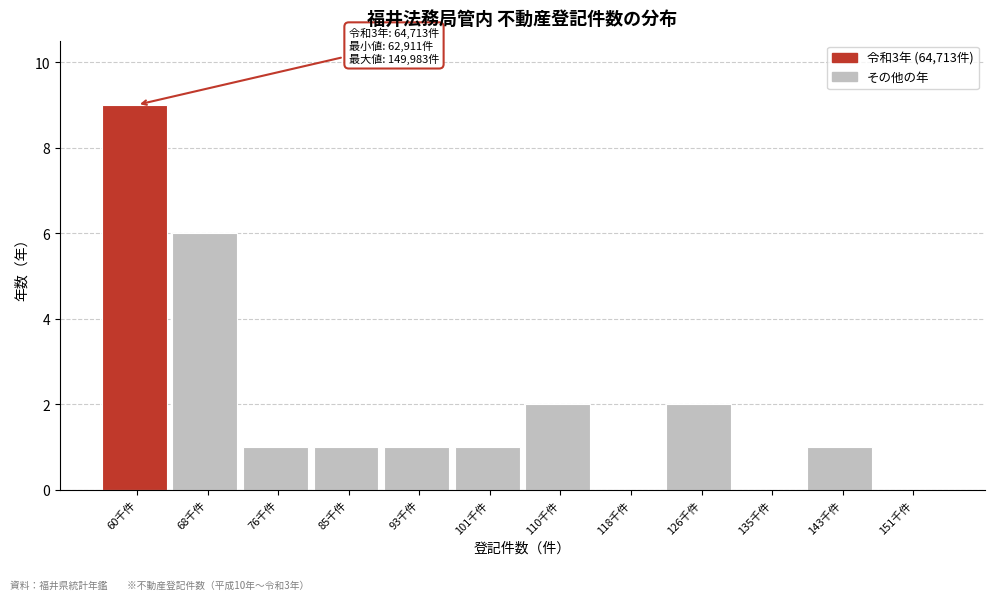

Reading left to right, transcribe all the data shown in this chart.

60千件=9	68千件=6	76千件=1	85千件=1	93千件=1	101千件=1	110千件=2	118千件=0	126千件=2	135千件=0	143千件=1	151千件=0